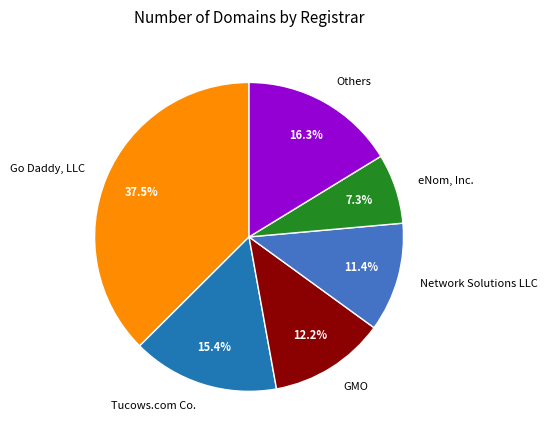

Which category has the smallest portion of the pie?

eNom, Inc.